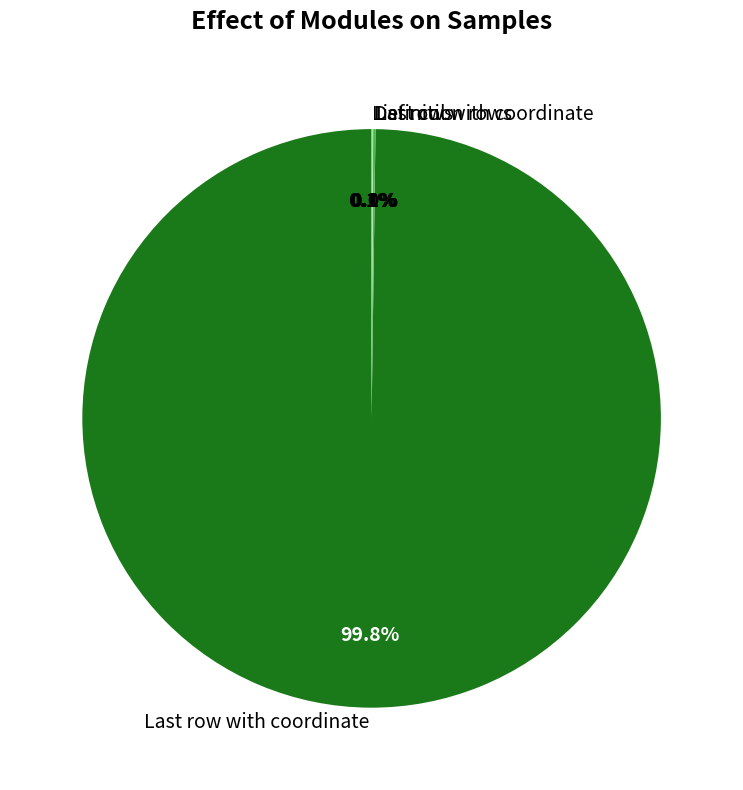

Which category has the biggest portion of the pie?

Last row with coordinate